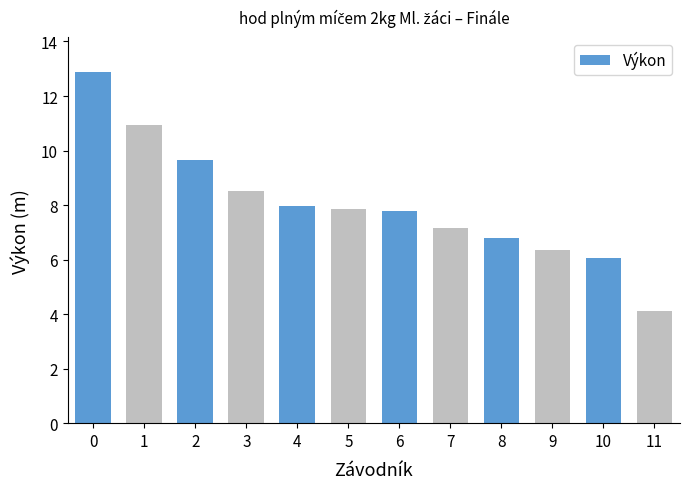

What is the maximum value shown in the chart?

12.9